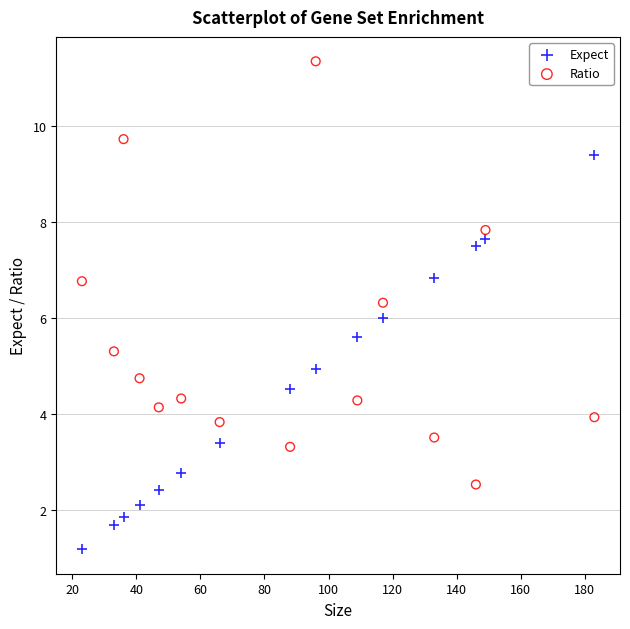

What are all the series names shown in the legend?

Expect, Ratio